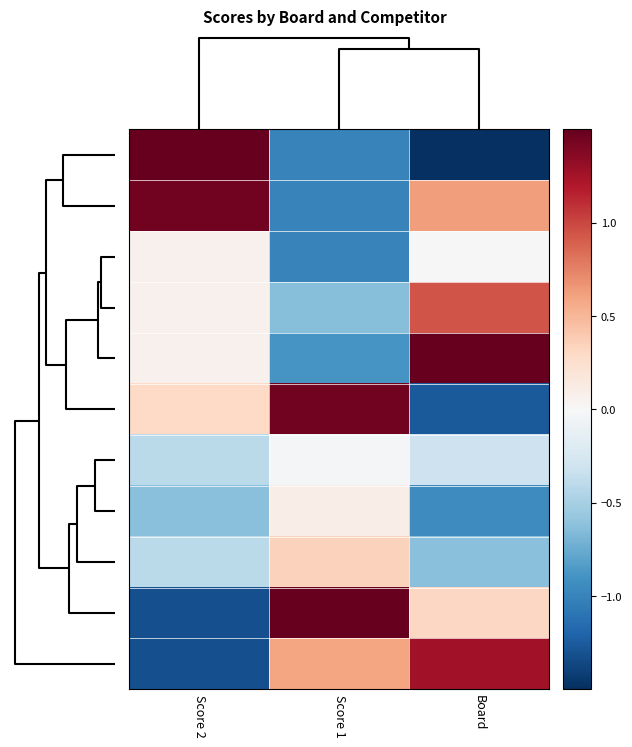

Count the number of categories in the chart.

3